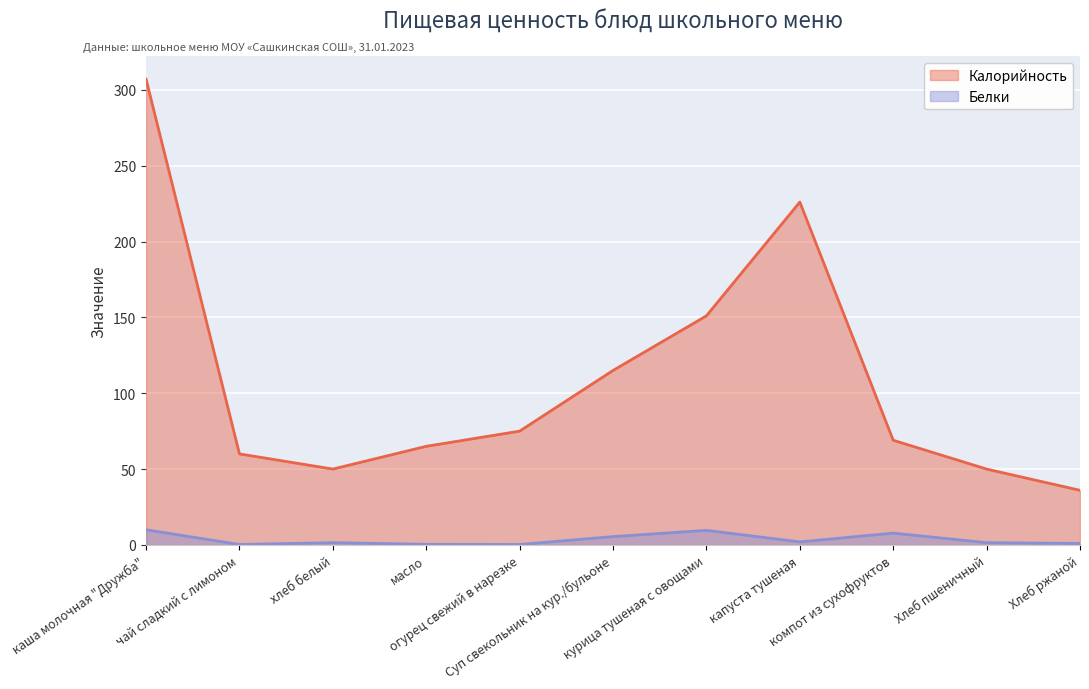

Which series has the largest total across all categories?

Калорийность